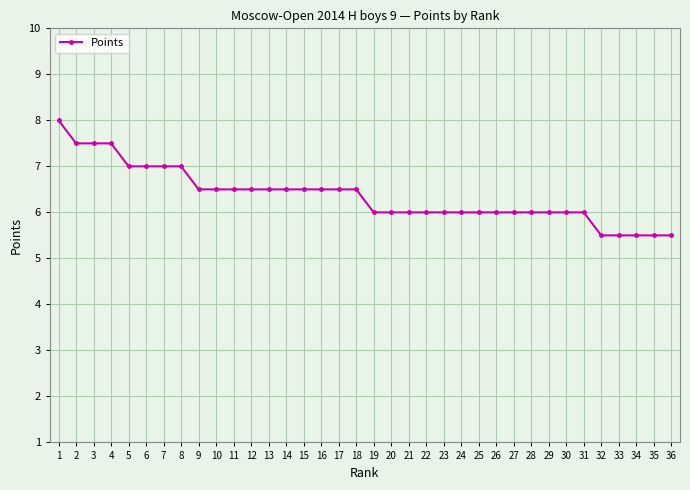

What is the minimum value shown in the chart?

5.5